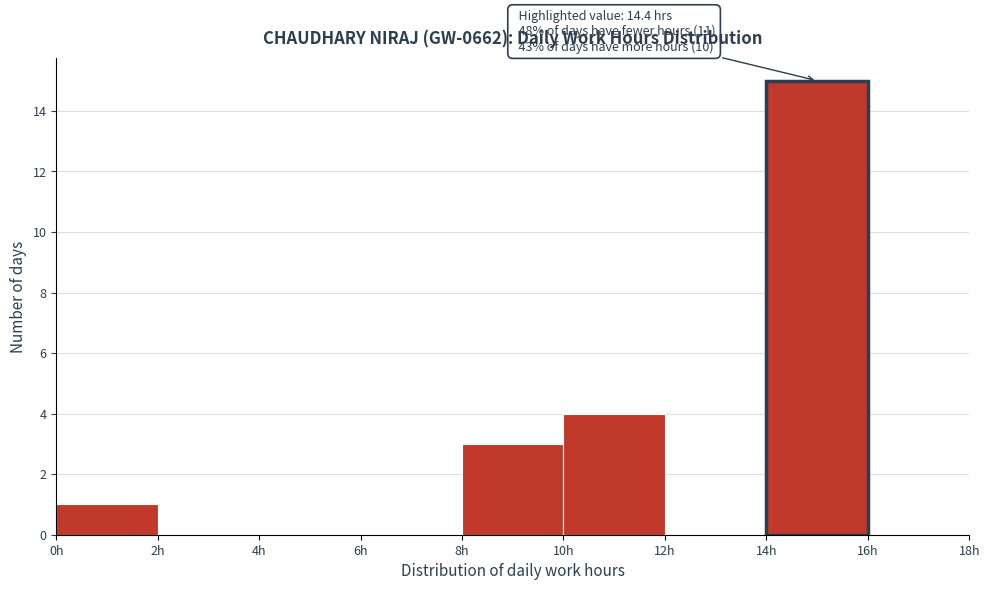

Which range on the x-axis has the tallest bar?

14 to 16